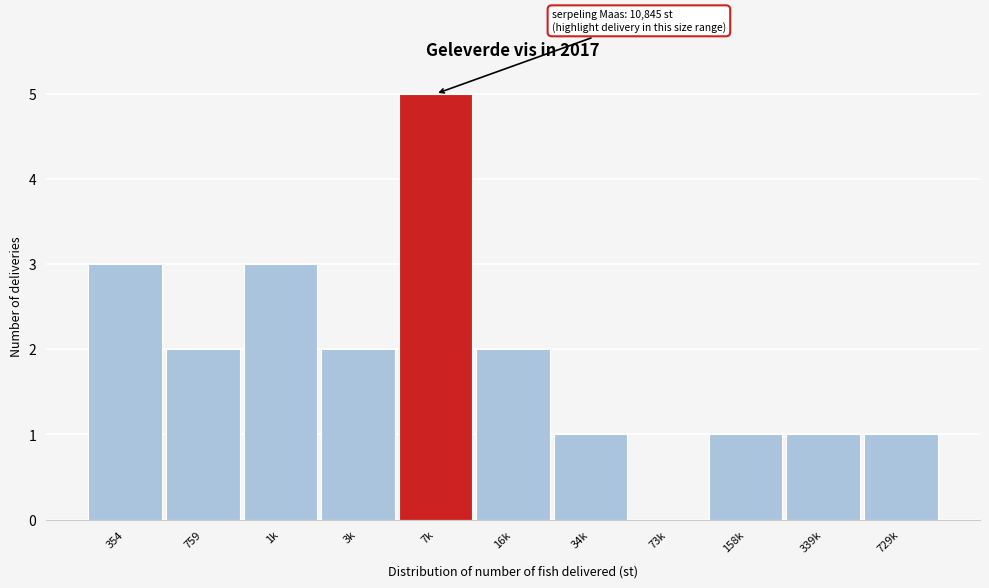

Reading left to right, extract all data points from this chart.

354=3	759=2	1k=3	3k=2	7k=5	16k=2	34k=1	73k=0	158k=1	339k=1	729k=1